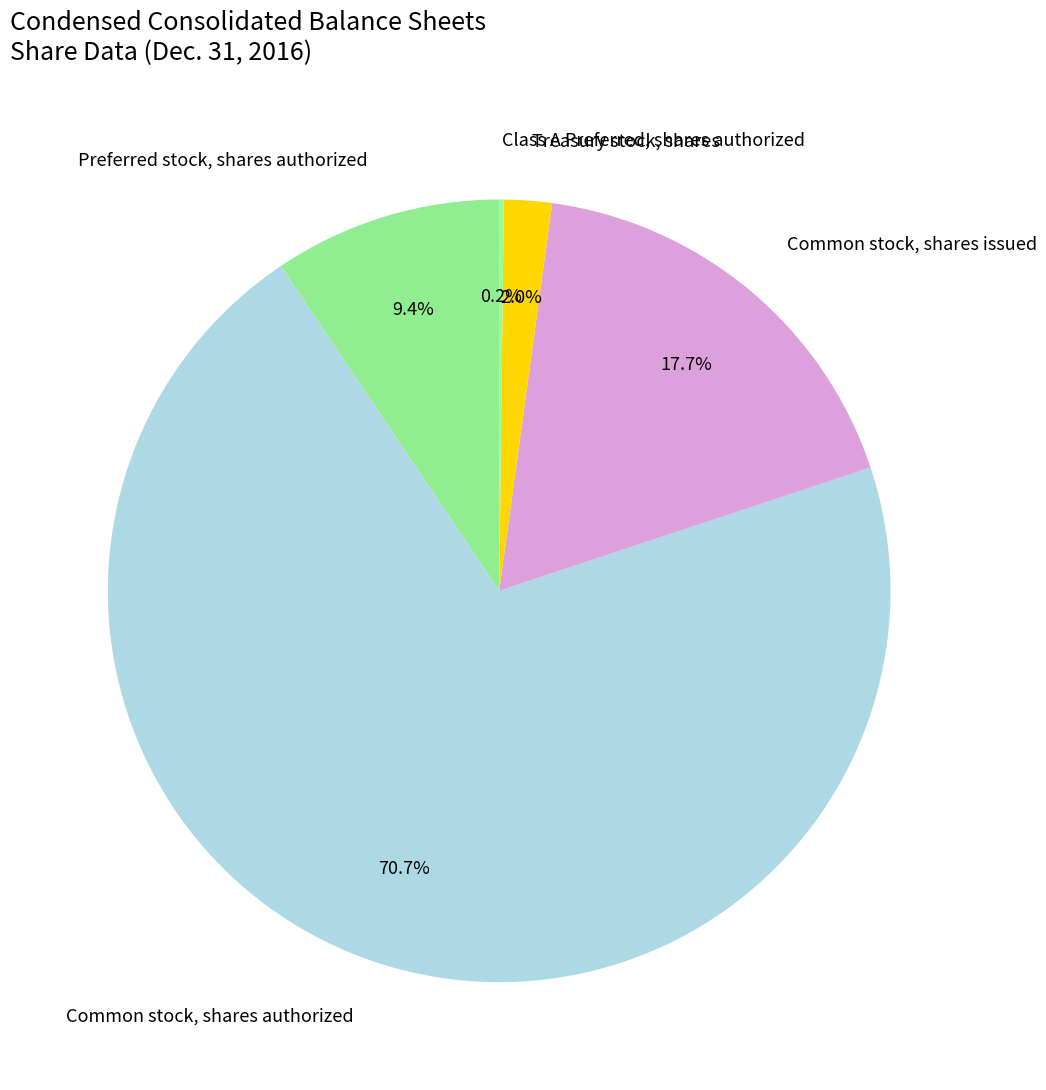

Between Treasury stock, shares and Common stock, shares issued, which is larger?

Common stock, shares issued